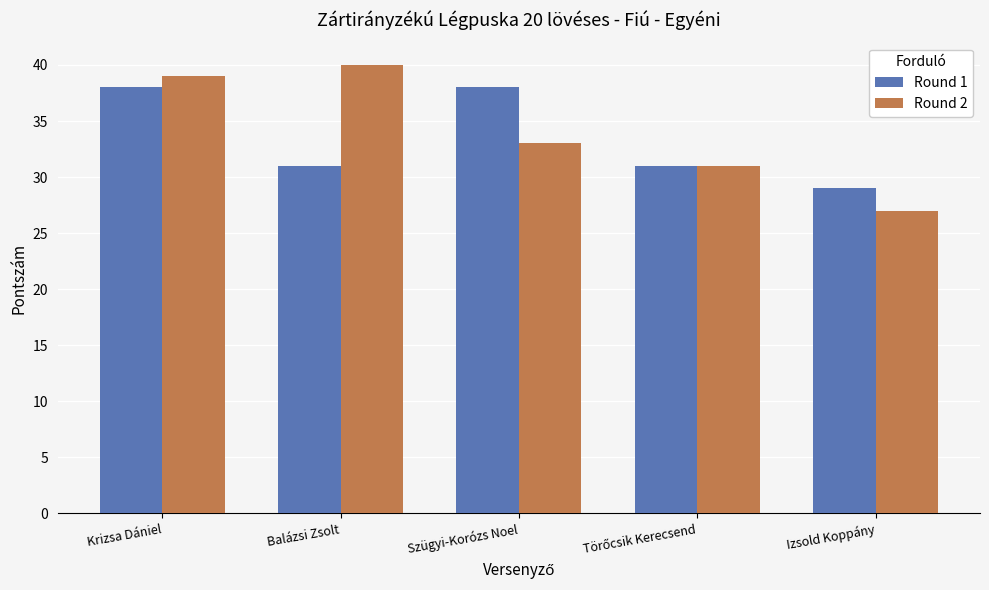

Reading right to left, transcribe all the data shown in this chart.

Round 1: 29	31	38	31	38
Round 2: 27	31	33	40	39